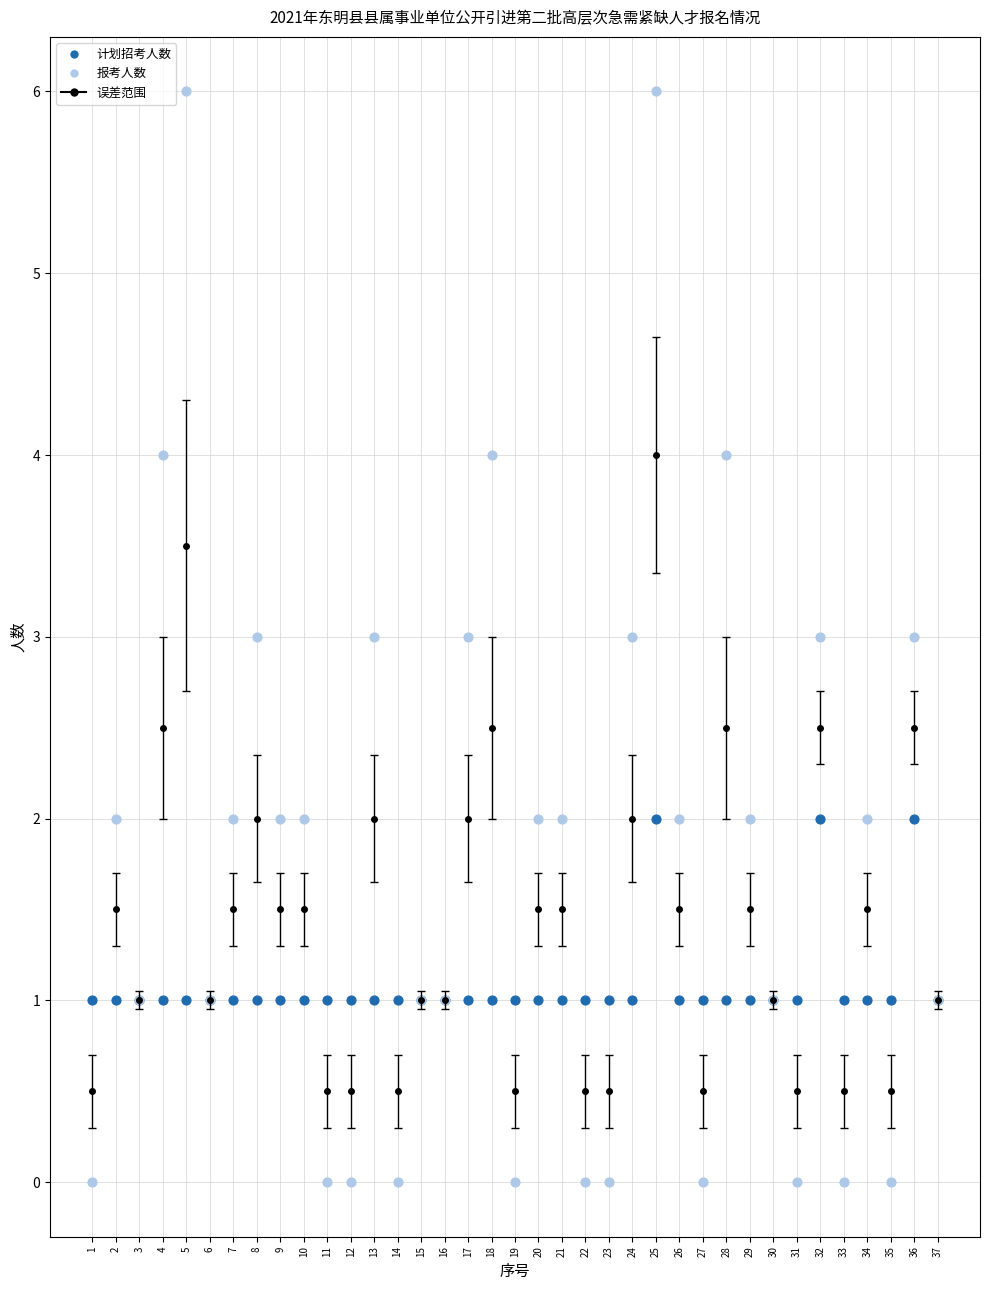

Which series contains the highest Y value?

报考人数